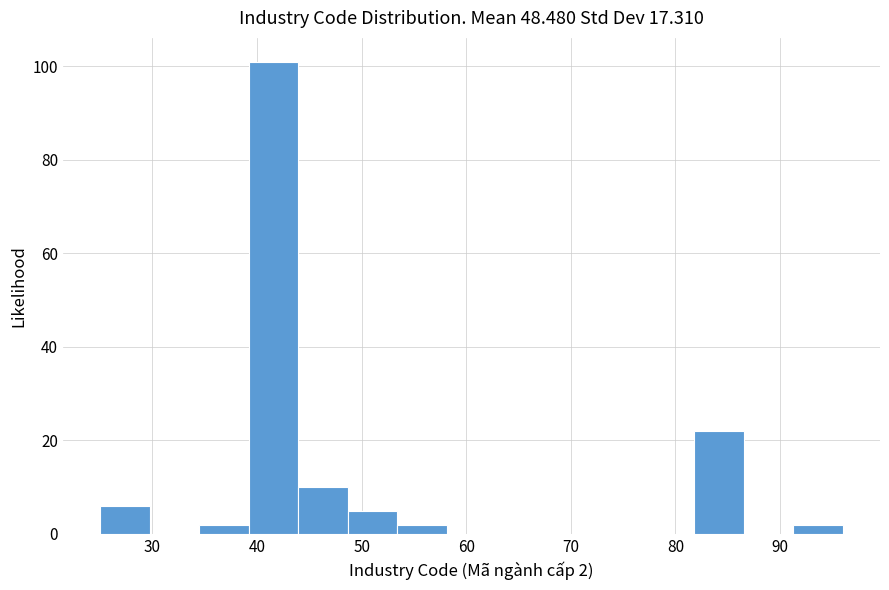

Over which range of the x-axis is the bar tallest?

39 to 44